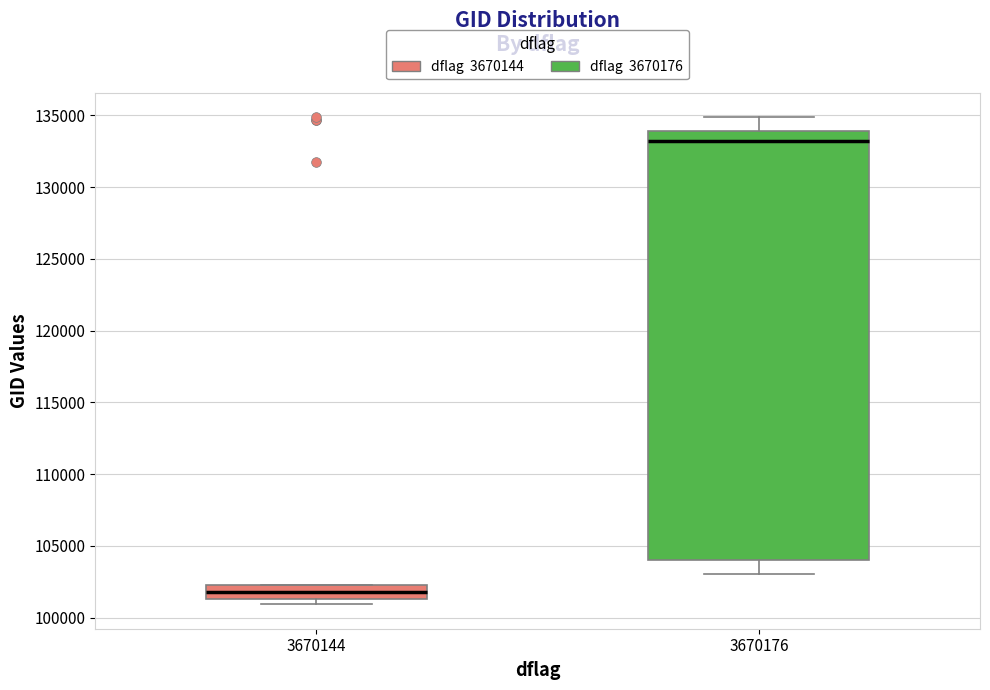

Comparing the boxes themselves (not the whiskers), which one is the tallest?

3670176